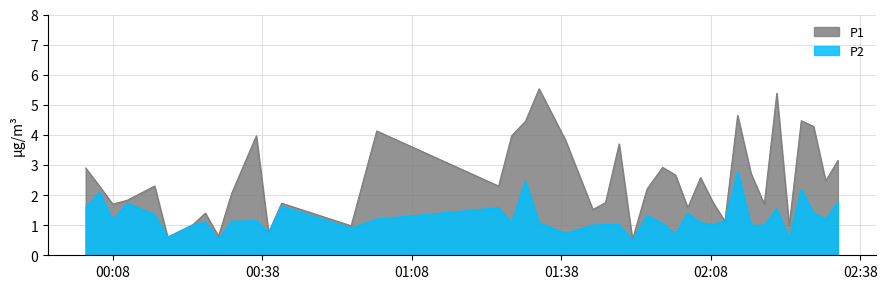

List the series in order of their overall mean, lowest first.

P2, P1